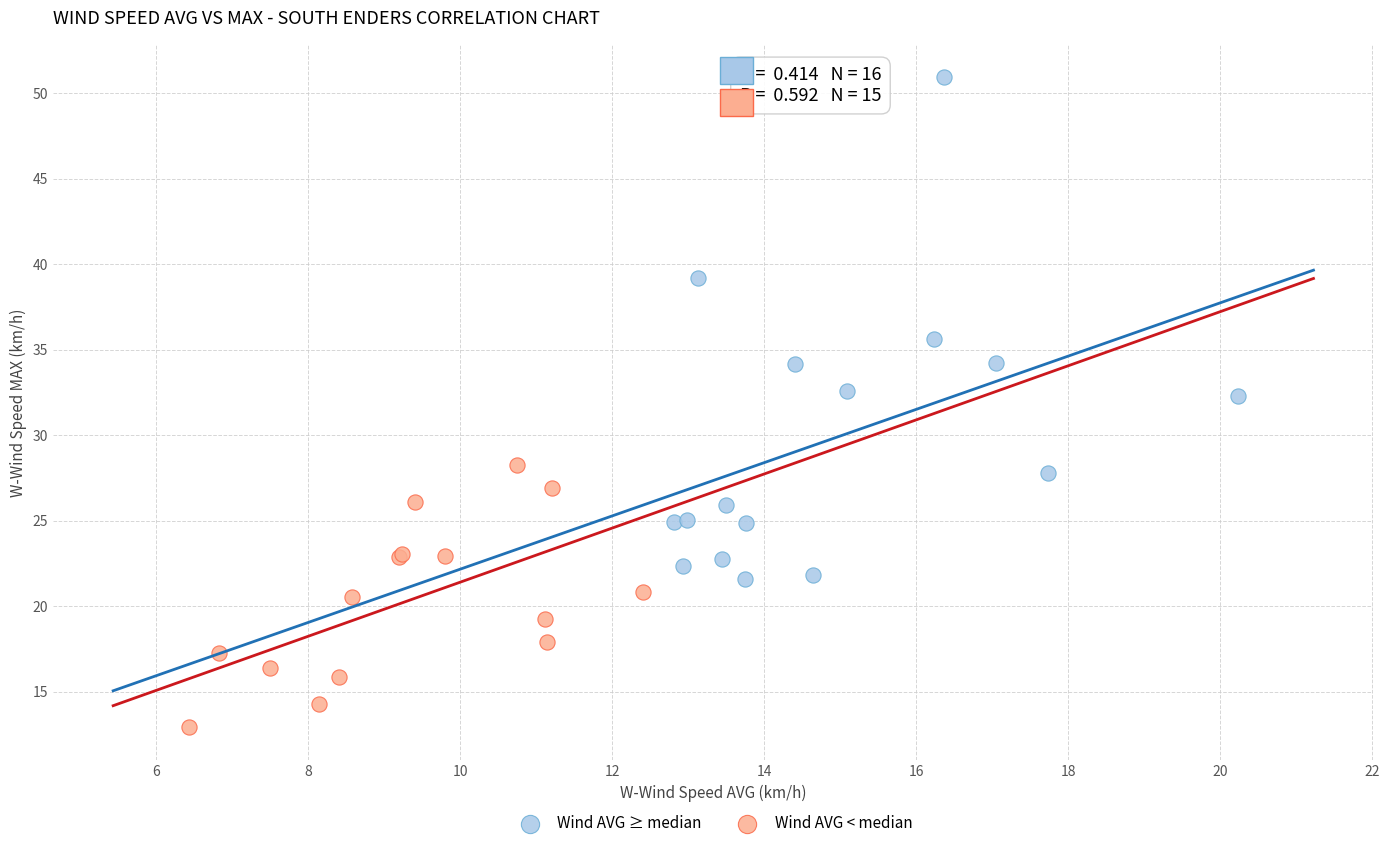

Which series contains the lowest Y value?

Wind AVG < median